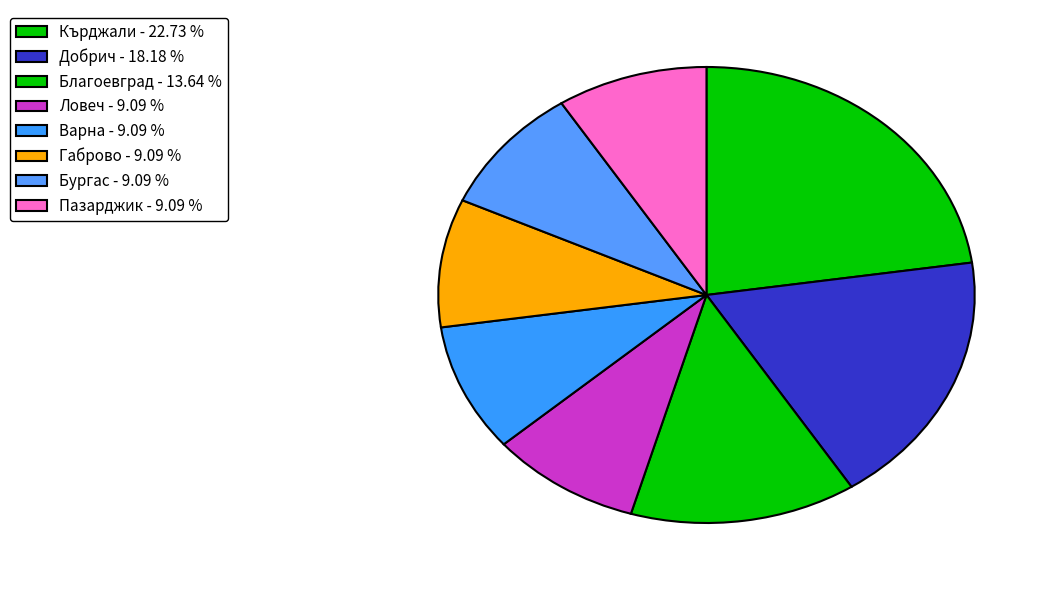

How many slices are in this pie chart?

8